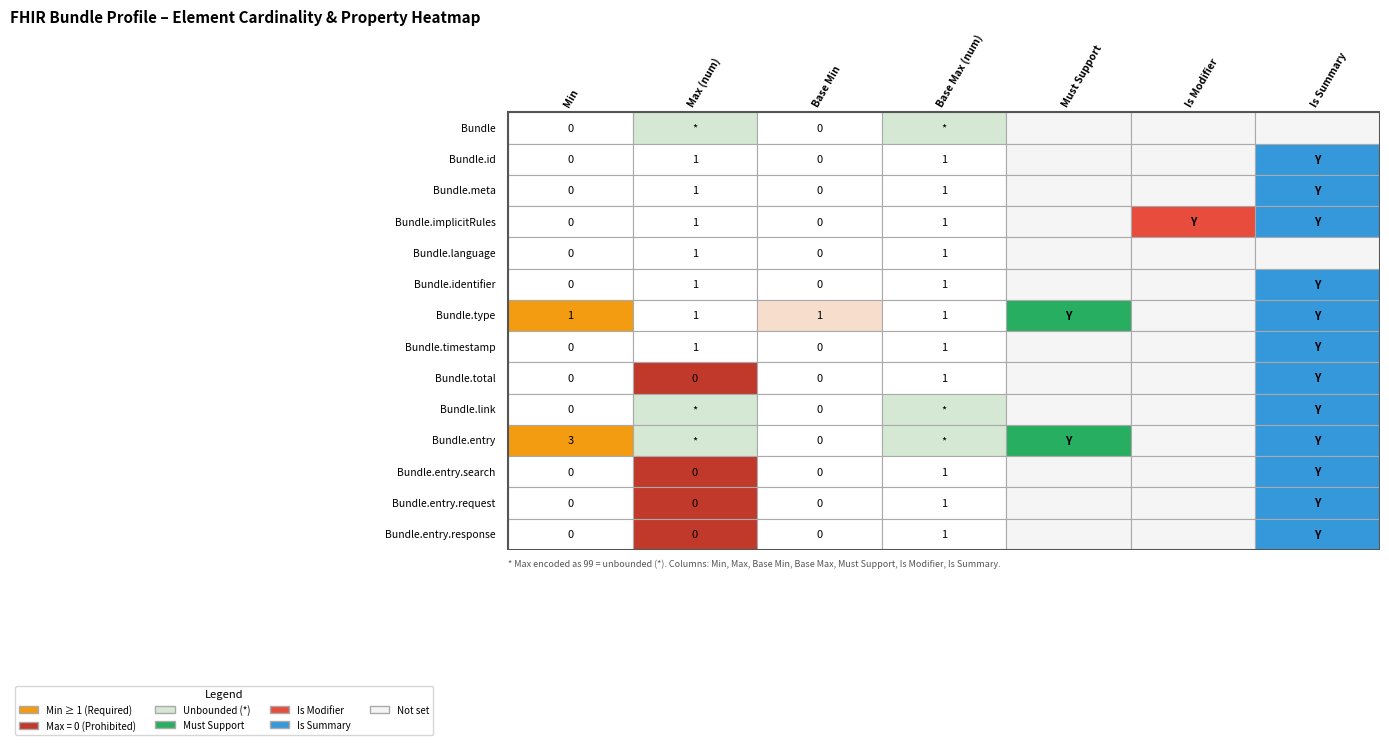

How many data points in Bundle.entry.search are above 0?

2